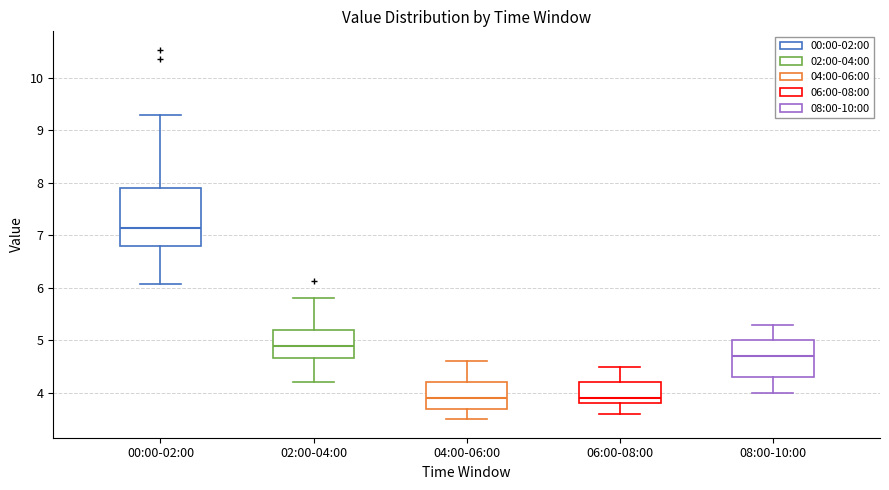

Where is the lower edge of the box for 02:00-04:00 on the y-axis? The values are not printed on the chart, so give them approximately, as read against the axis.

4.7